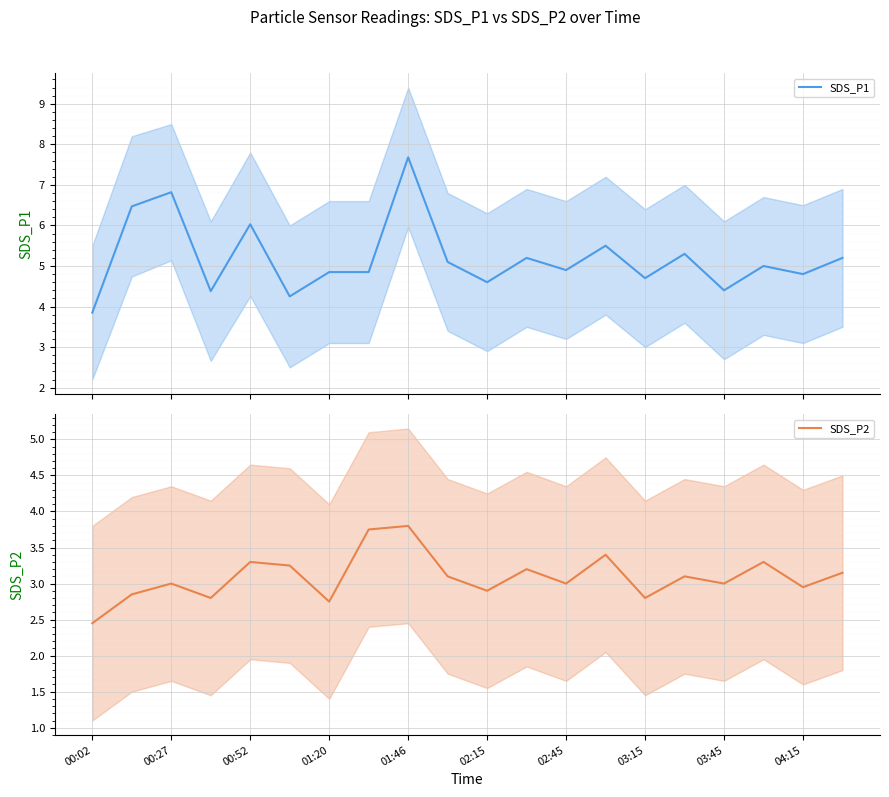

Rank the series by their maximum value, from lowest to highest.

SDS_P2, SDS_P1